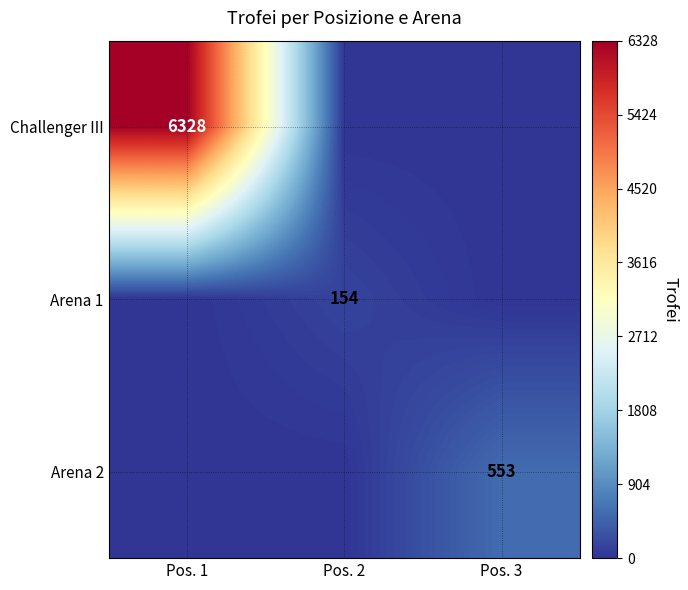

The value of Arena 2 at Pos. 3 is 973. True or false?

False